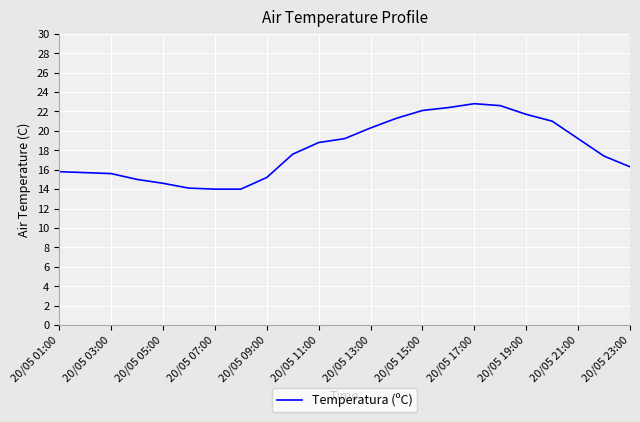

What is the greatest value displayed?

22.8